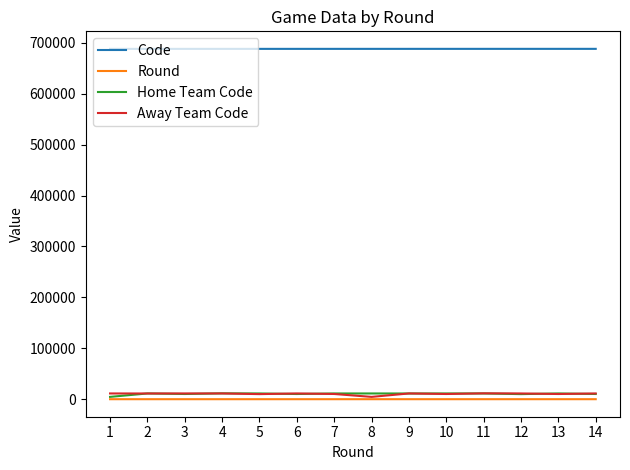

Which series has the largest total across all categories?

Code